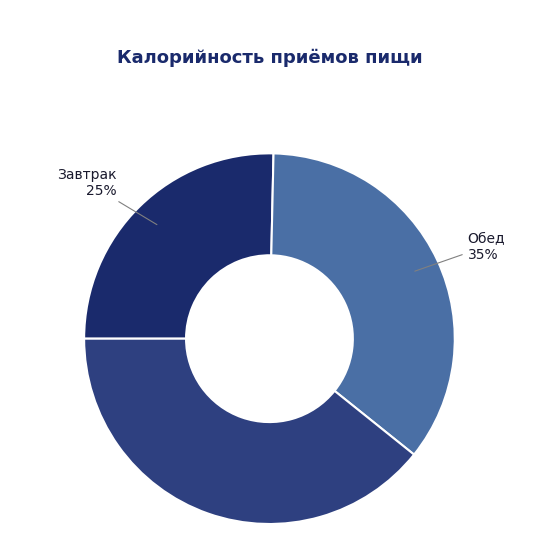

How many slices are in this pie chart?

3